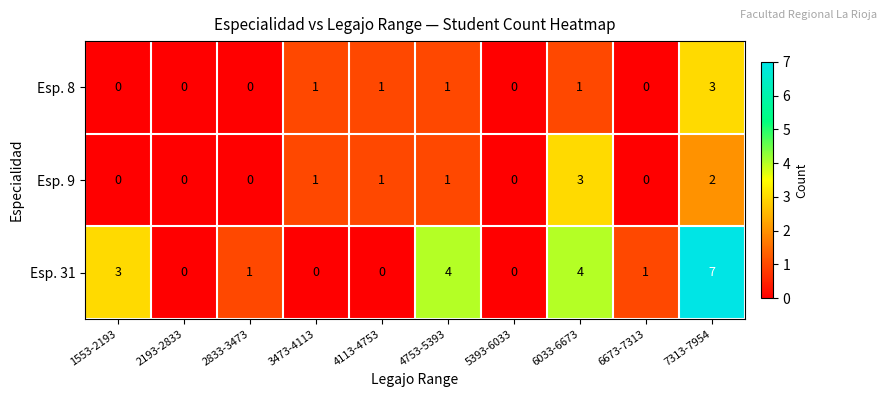

The value of Esp. 9 at 2833-3473 is 0. True or false?

True